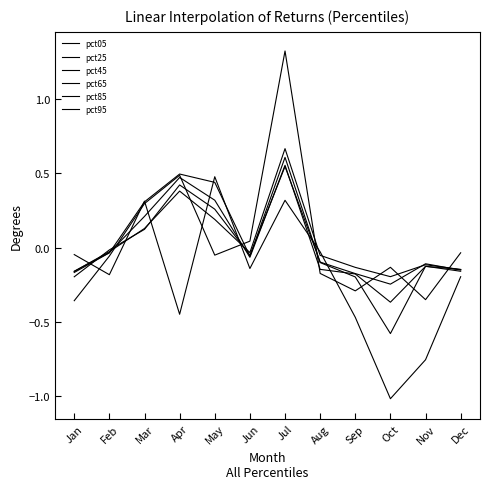

Does the chart have visible grid lines?

No